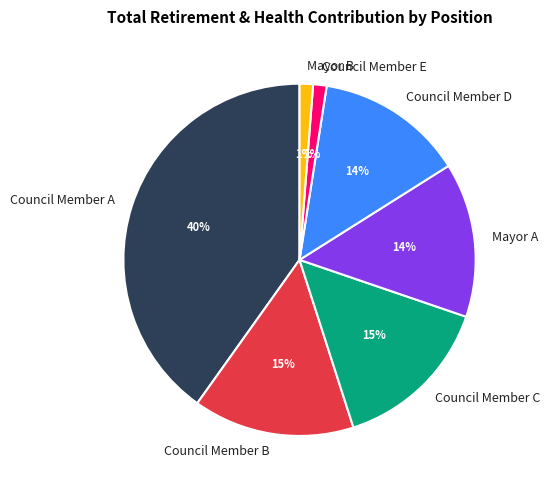

To the nearest percent, what portion does Council Member E represent?

1%